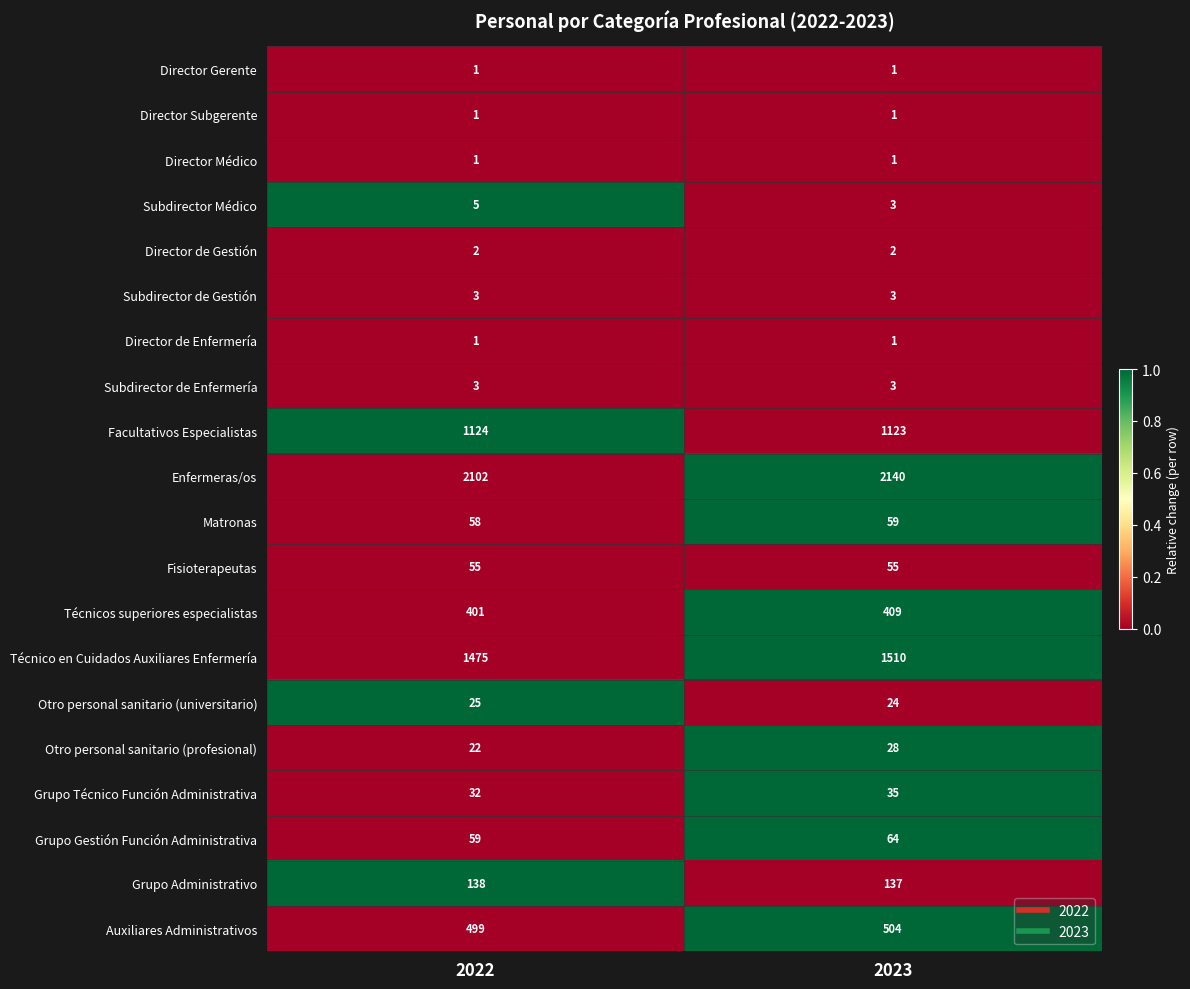

What is the maximum value shown in the chart?

2140